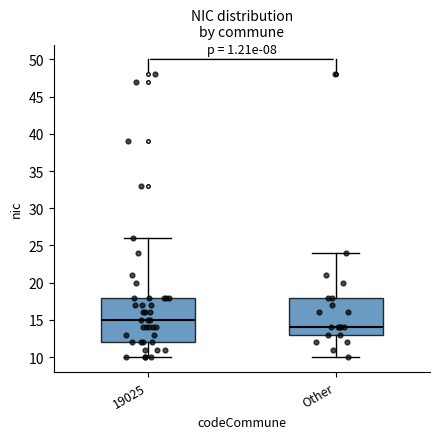

Which box is the tallest, from its lower edge to its upper edge?

19025